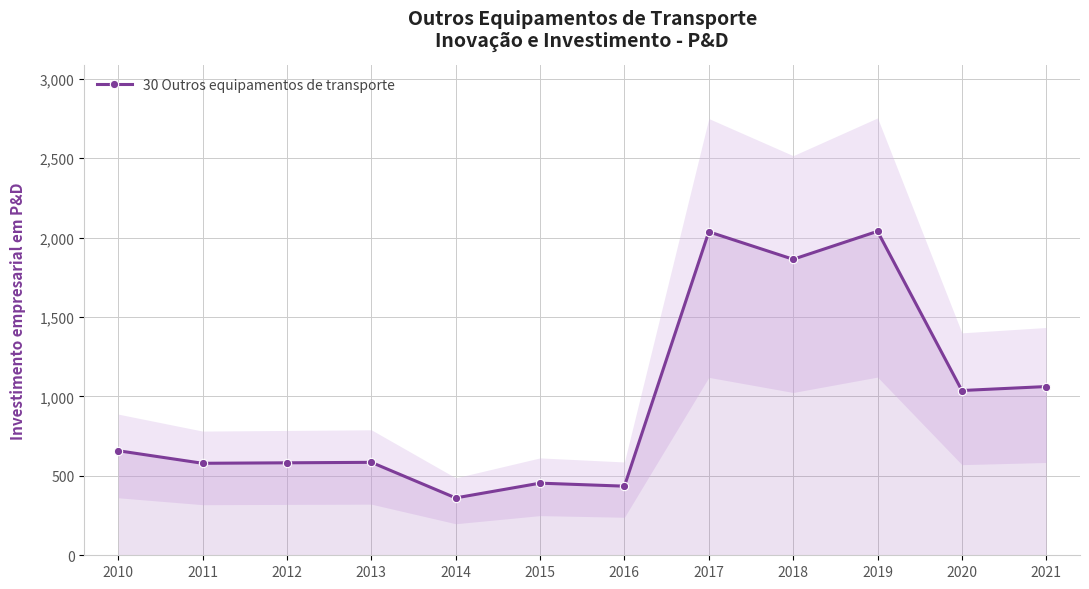

How many points are lower than both their immediate neighbors (excluding endpoints)?

5